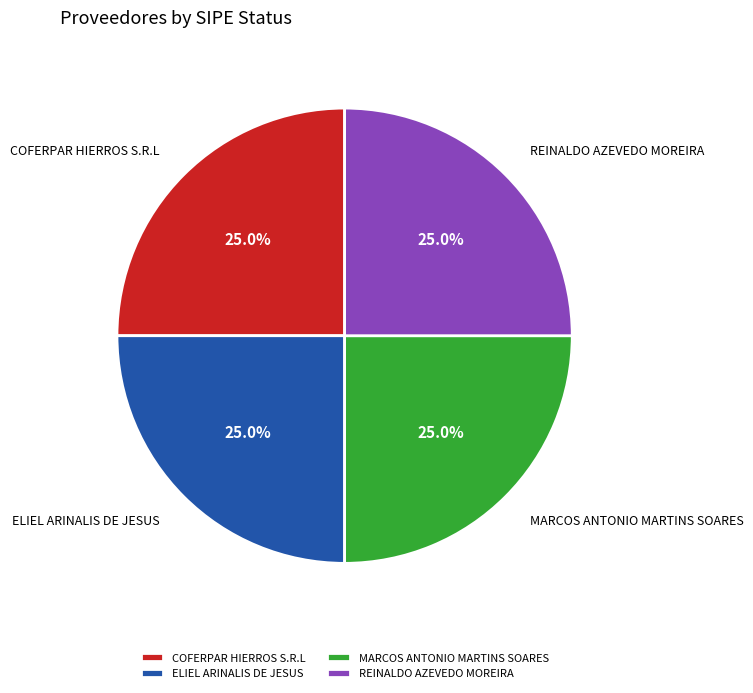

How much of the chart is everything except REINALDO AZEVEDO MOREIRA?

75.0%